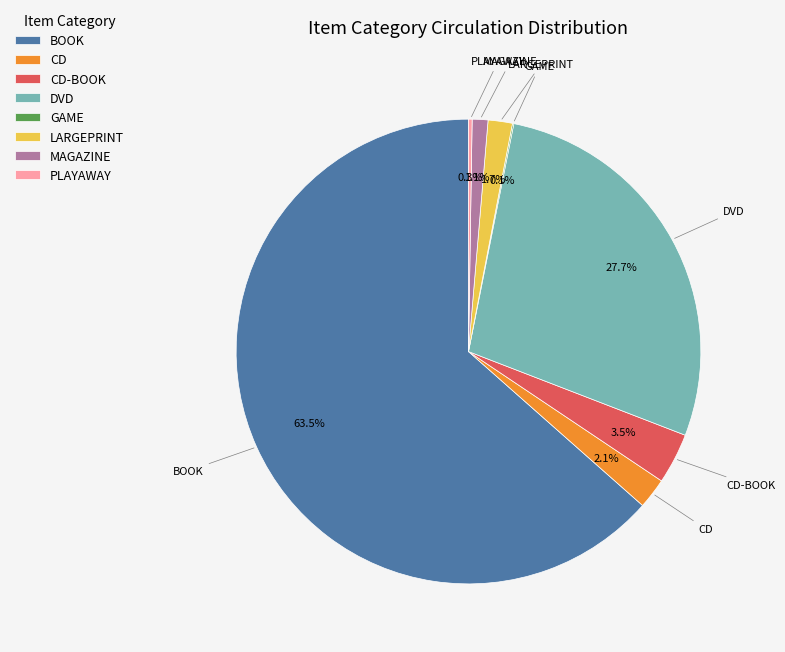

Which category has the biggest portion of the pie?

BOOK